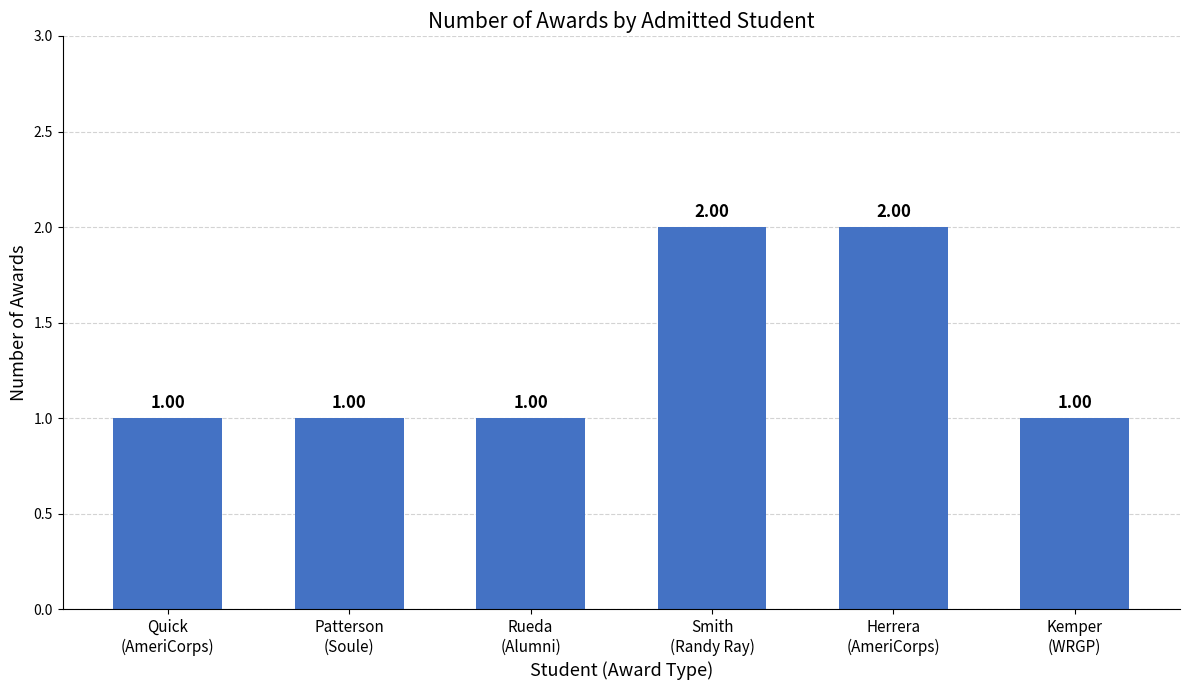

Count the number of values greater than 1.

2